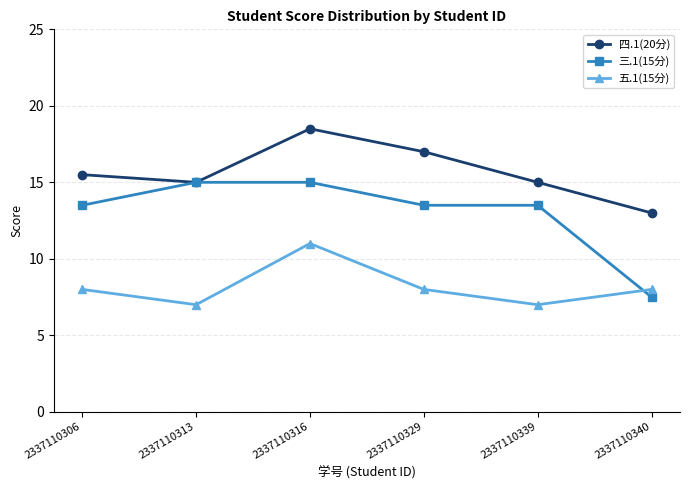

Rank the series by their maximum value, from highest to lowest.

四.1(20分), 三.1(15分), 五.1(15分)